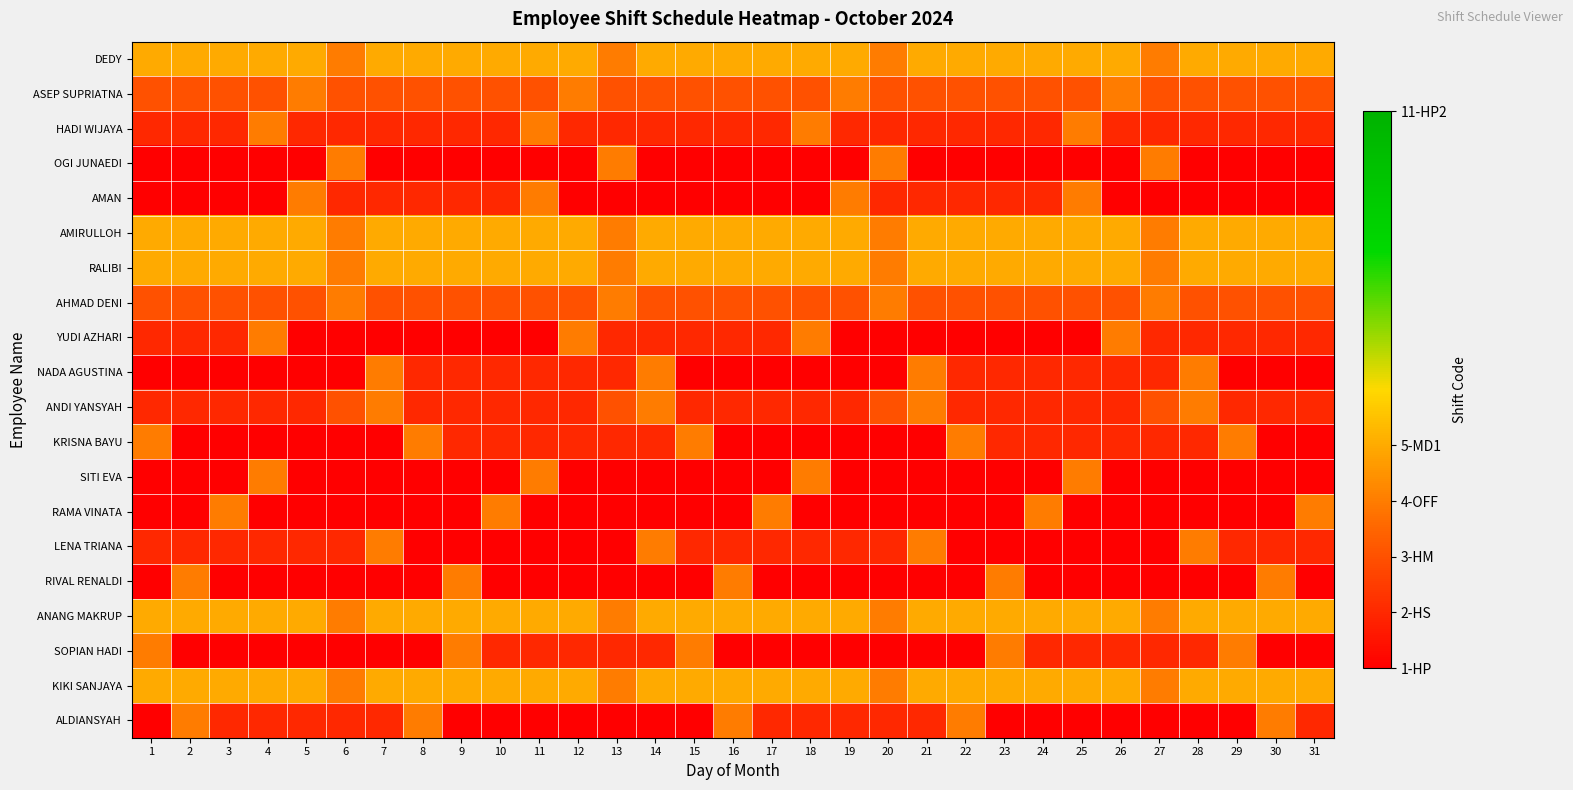

At how many categories does at least one series exceed 2?

31